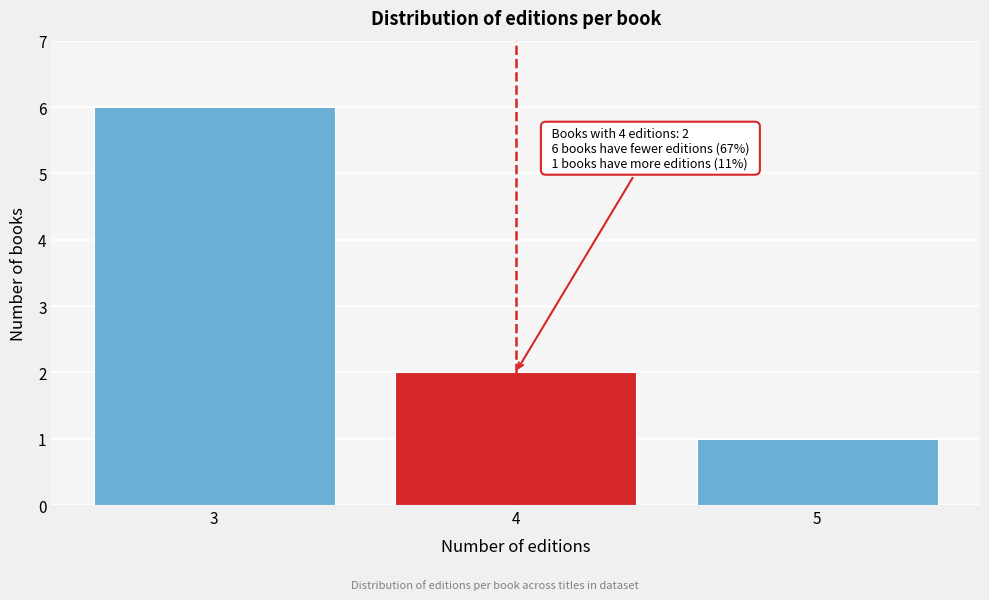

Reading left to right, what are all the values shown in this chart?

6	2	1